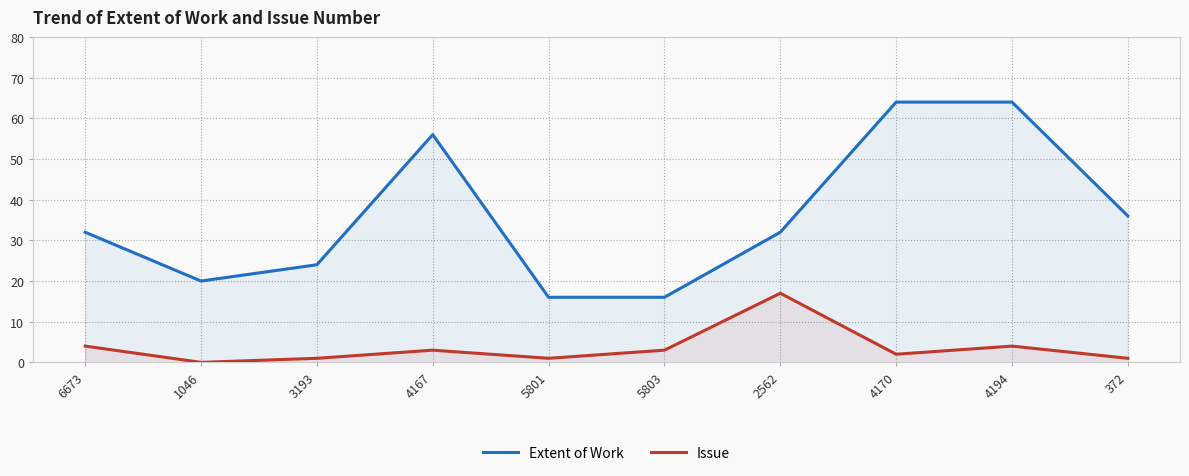

What position from the right is 4167?

7